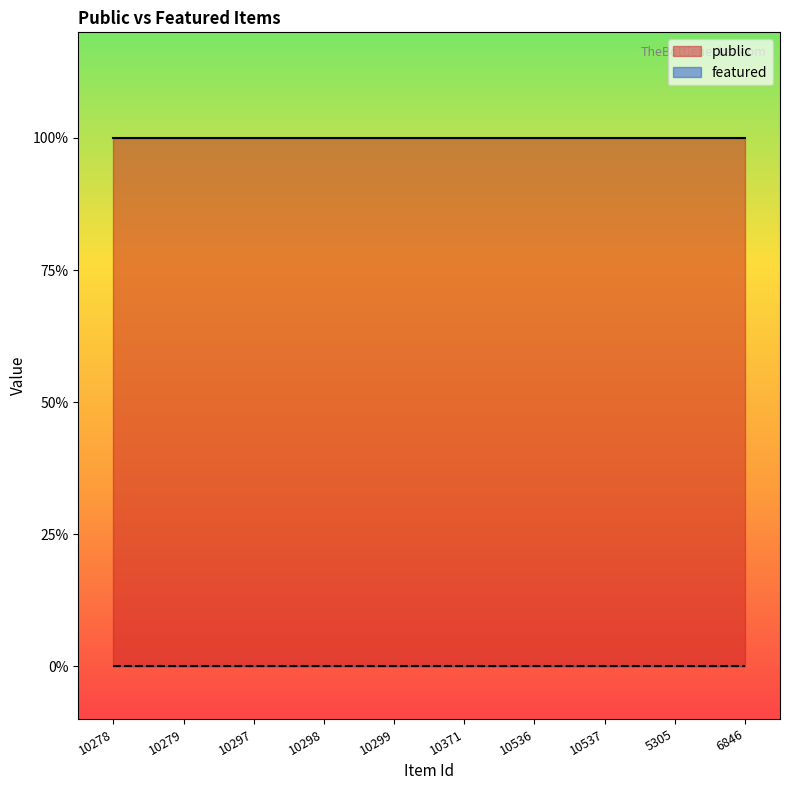

True or false: featured and public intersect in this chart.

False